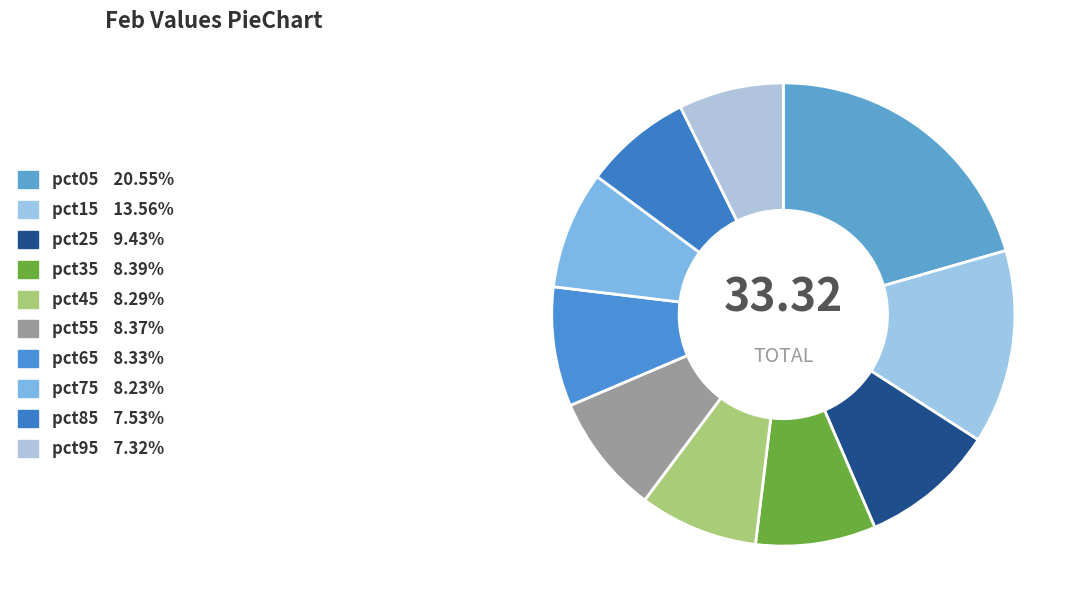

Rank the categories by value from highest to lowest.

pct05, pct15, pct25, pct35, pct55, pct65, pct45, pct75, pct85, pct95